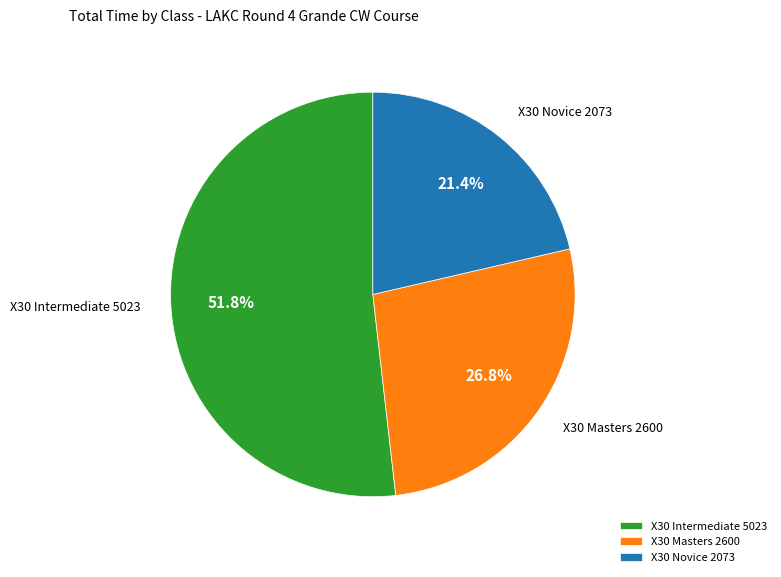

Approximately how many times larger is the value at X30 Intermediate compared to X30 Masters?

1.9